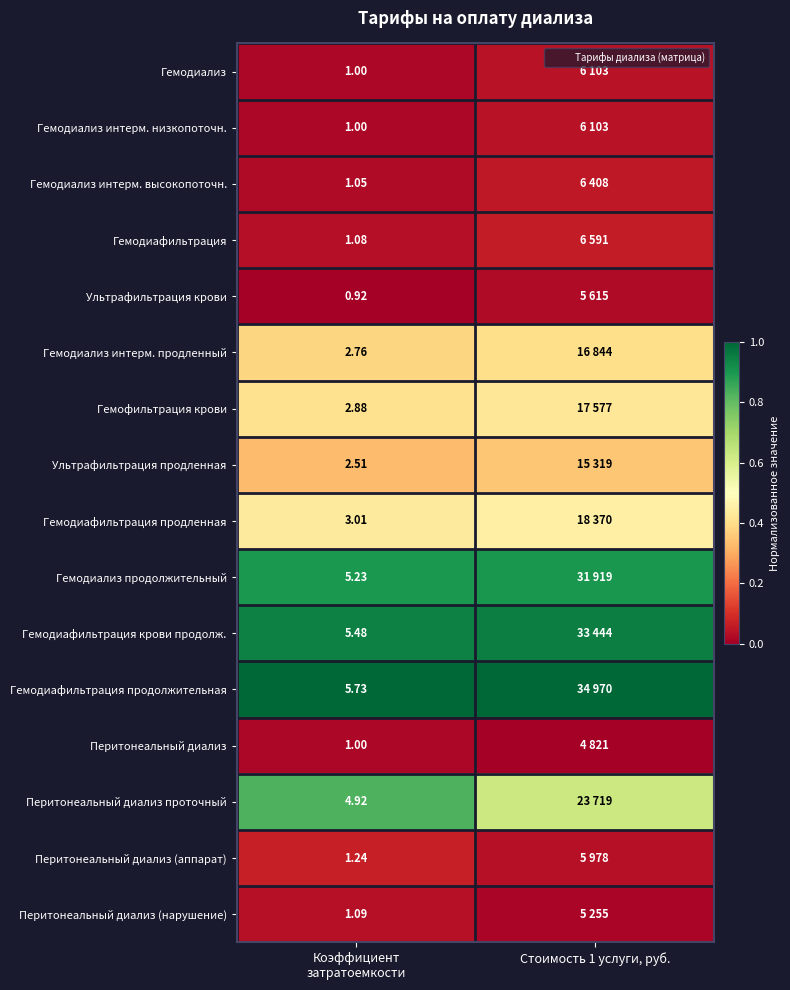

True or false: Перитонеальный диализ проточный has a value of 0.9 at Стоимость 1 услуги, руб..

False